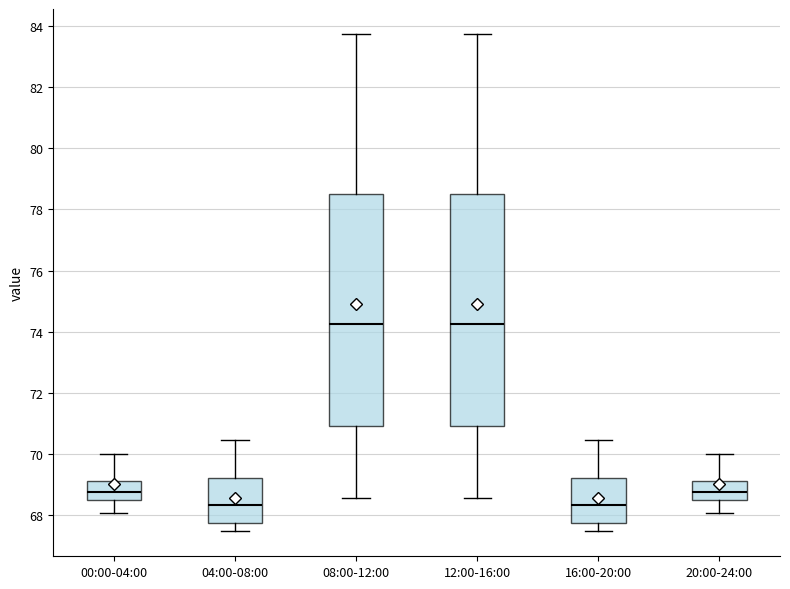

Reading left to right, transcribe this box plot: for each box, give where its median line is, the range the box spans, and where its two whiskers end, as read against the y-axis. The values are not printed on the chart, so give them approximately, as read against the axis.

00:00-04:00: median 68.8, box 68.4 to 69.2, whiskers 68.0 to 70.0
04:00-08:00: median 68.4, box 67.8 to 69.2, whiskers 67.4 to 70.4
08:00-12:00: median 74.2, box 71.0 to 78.6, whiskers 68.6 to 83.8
12:00-16:00: median 74.2, box 71.0 to 78.6, whiskers 68.6 to 83.8
16:00-20:00: median 68.4, box 67.8 to 69.2, whiskers 67.4 to 70.4
20:00-24:00: median 68.8, box 68.4 to 69.2, whiskers 68.0 to 70.0